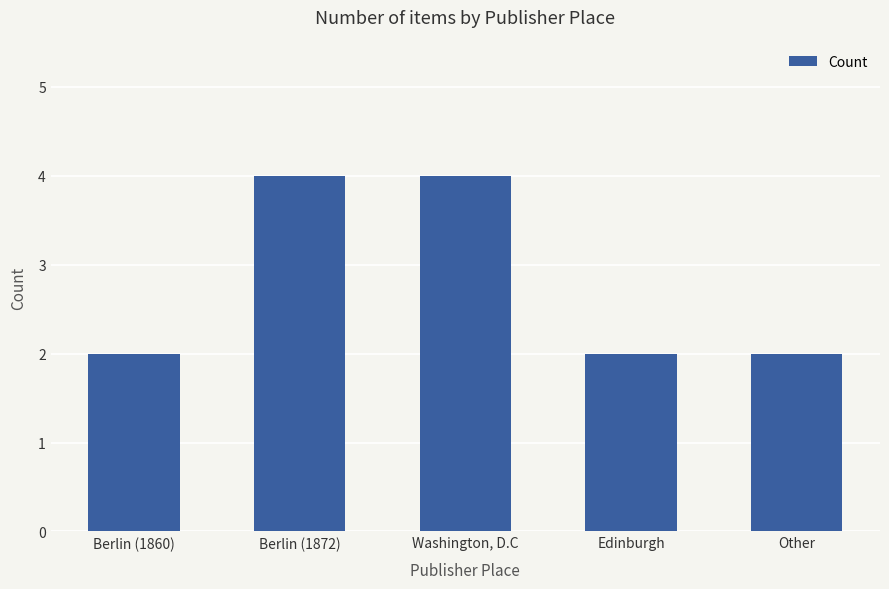

Is it true that the value at Edinburgh is 1?

False